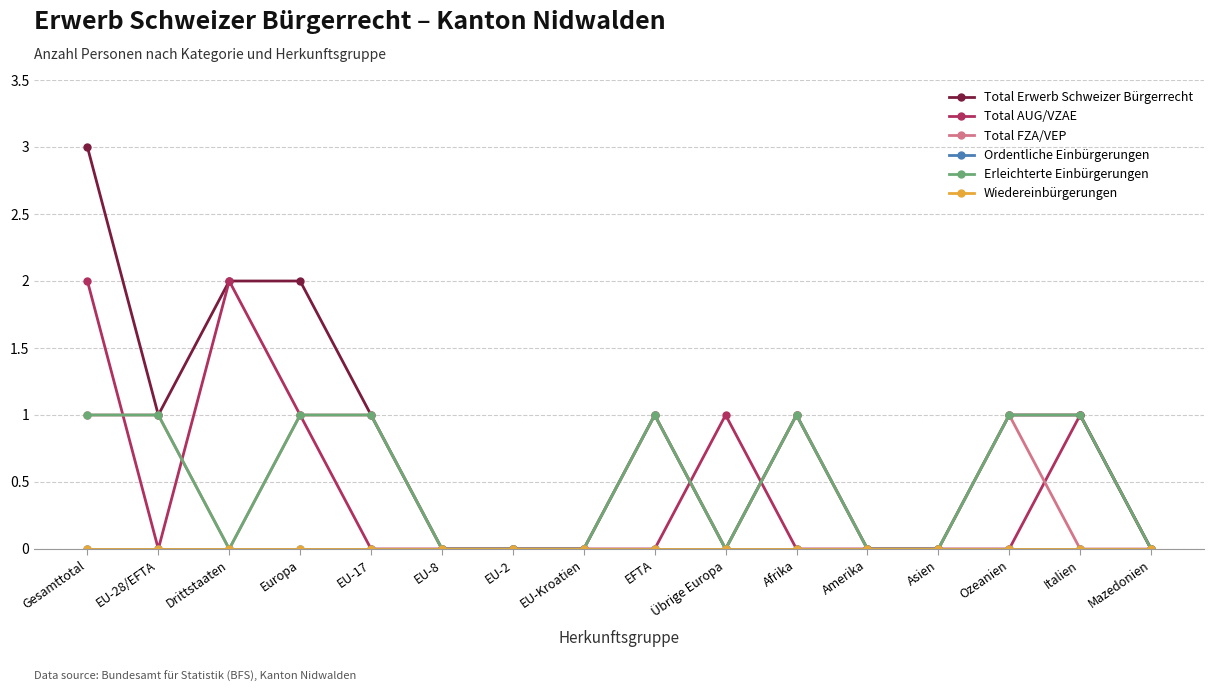

Between EU-17 and EU-2, which is larger?

EU-17